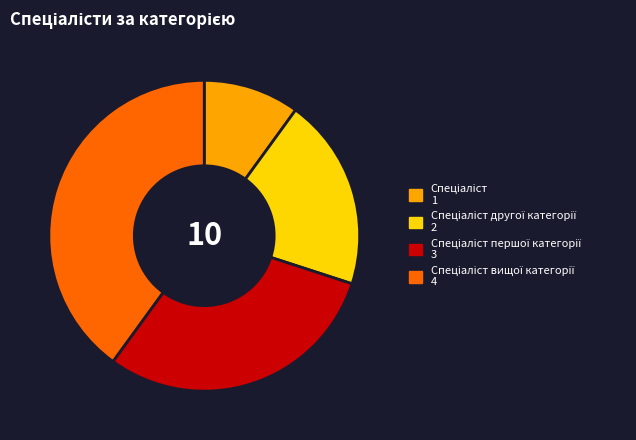

Does any single category account for the majority?

No